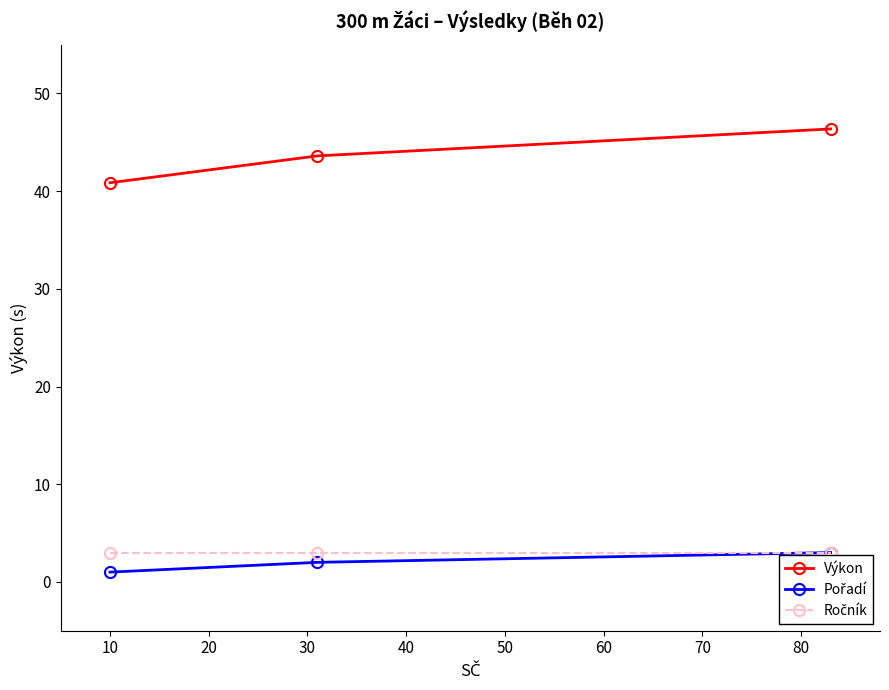

What is the value of the Výkon point at the 1st from the left?

40.9